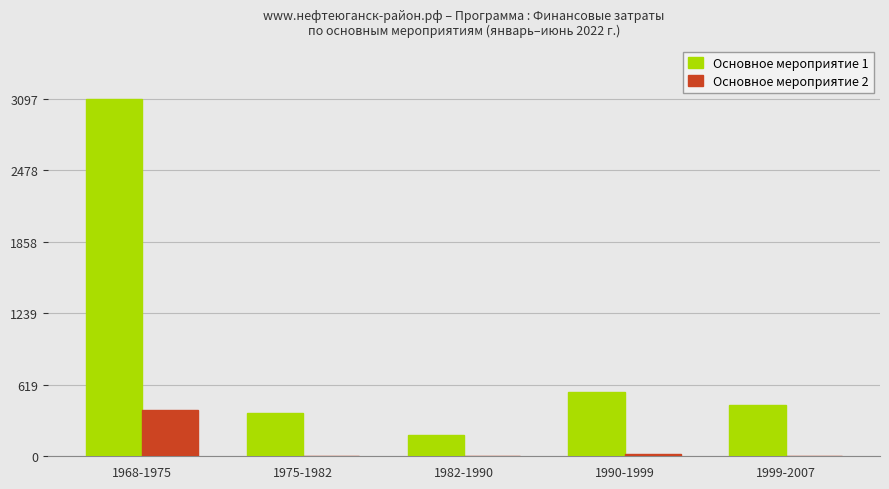

The Основное мероприятие 2 series shows 6.5 at 1999-2007. True or false?

True